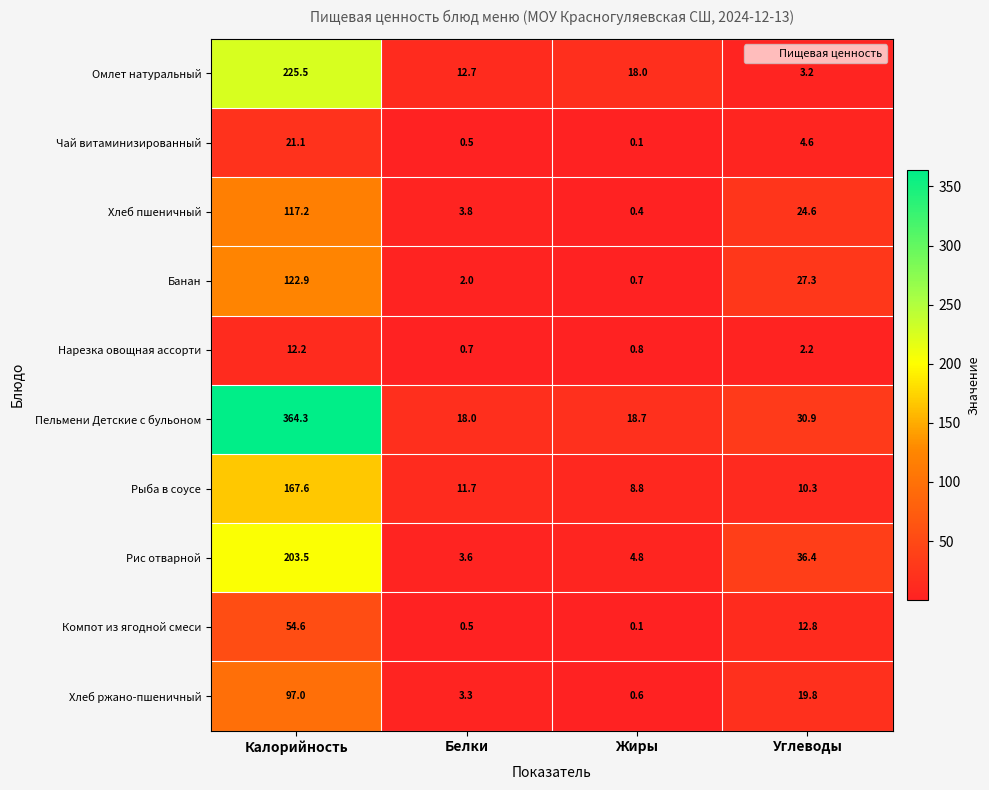

Between Белки and Углеводы, which series saw the biggest shift?

Рис отварной